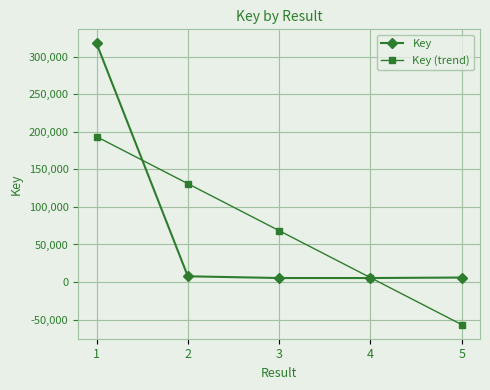

What is the maximum value for Key?

317653.0